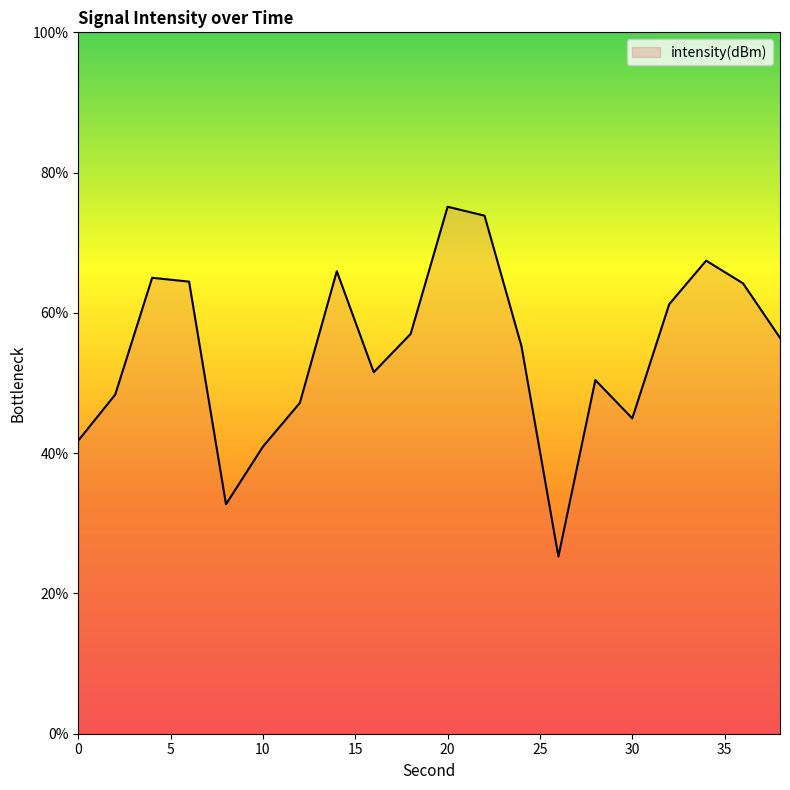

What is the difference between the maximum and minimum values?

49.9